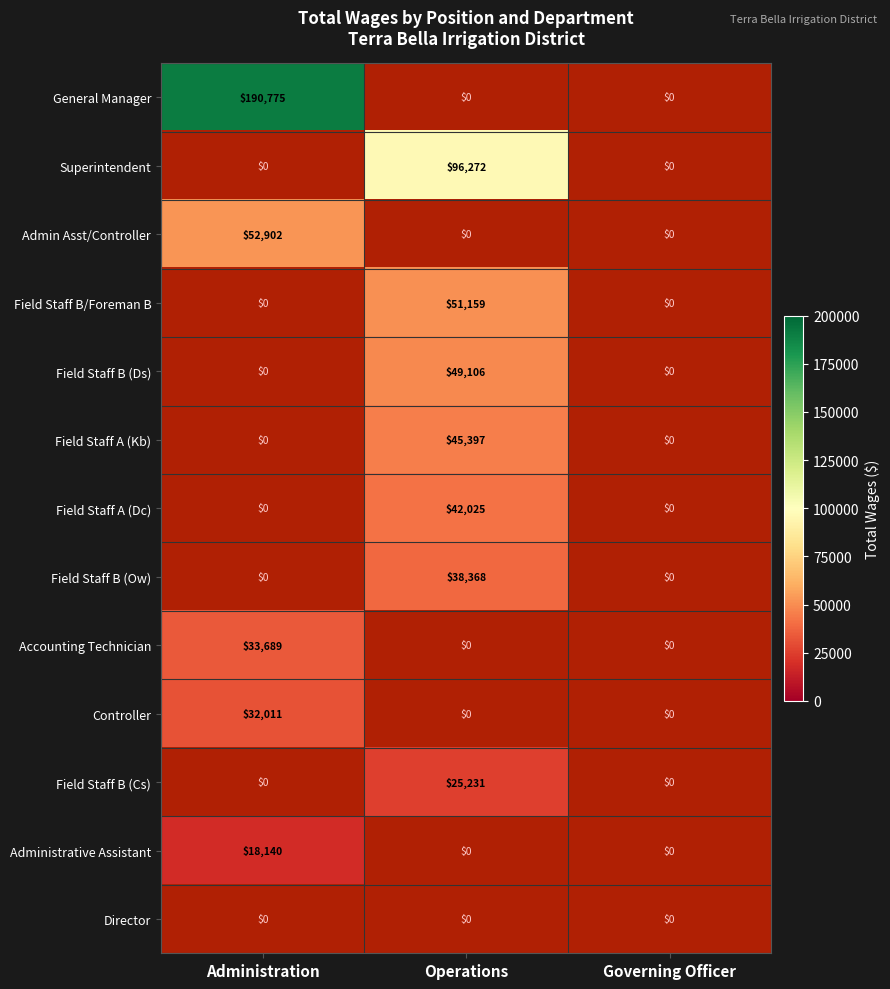

Count the number of data series in this chart.

13